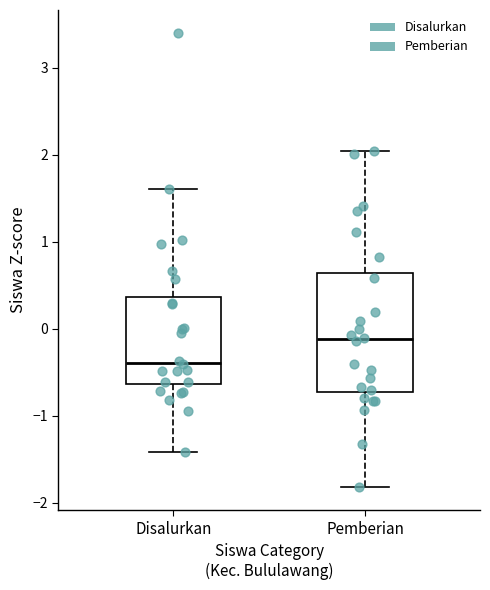

Reading left to right, transcribe this box plot: for each box, give where its median line is, the range the box spans, and where its two whiskers end, as read against the y-axis. The values are not printed on the chart, so give them approximately, as read against the axis.

Disalurkan: median -0.4, box -0.6 to 0.4, whiskers -1.4 to 1.6
Pemberian: median -0.1, box -0.7 to 0.6, whiskers -1.8 to 2.0